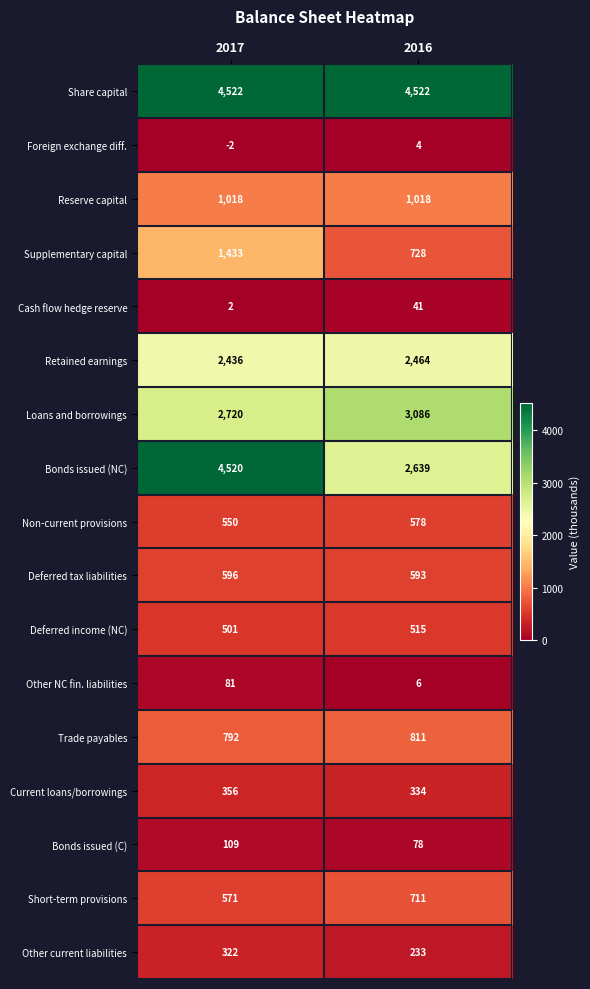

What is the greatest value displayed?

4522